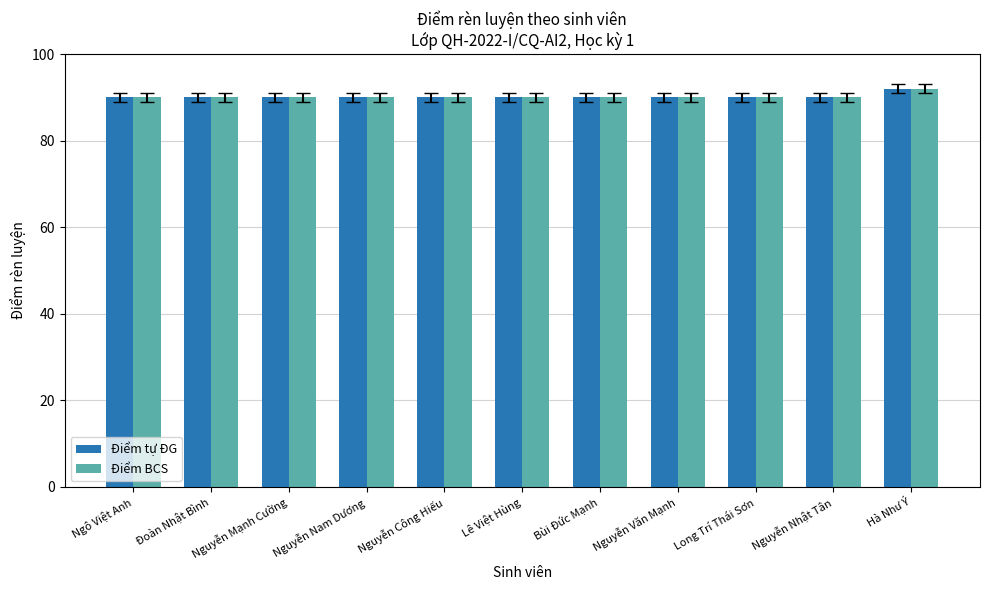

What is the smallest value displayed?

90